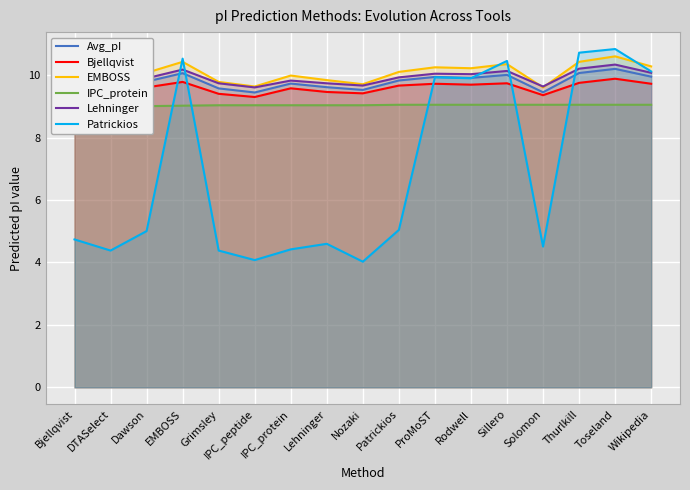

True or false: EMBOSS has a value of 16.6 at Dawson.

False